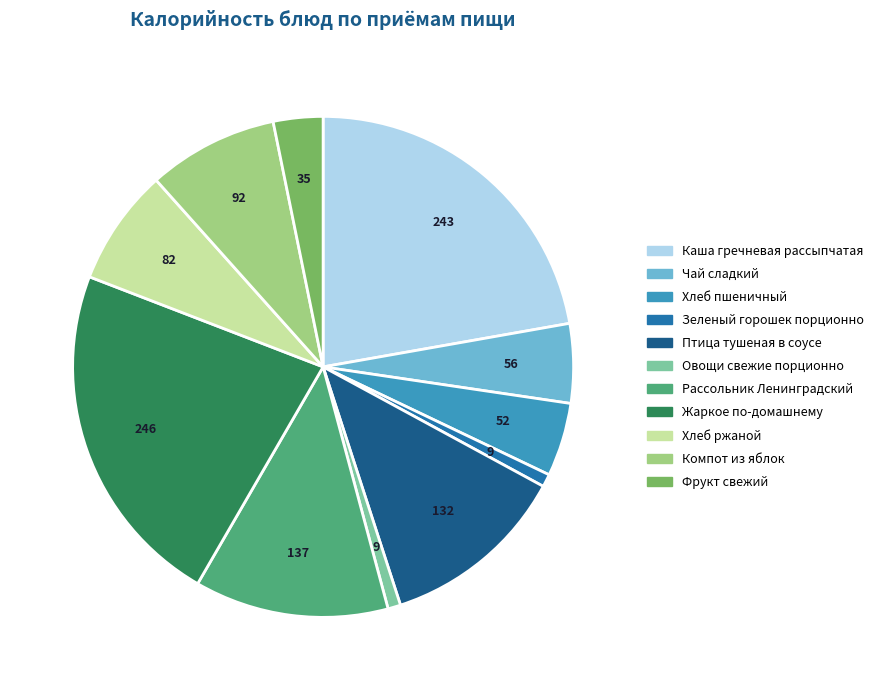

Is it true that Зеленый горошек порционно is 14% of the pie?

False